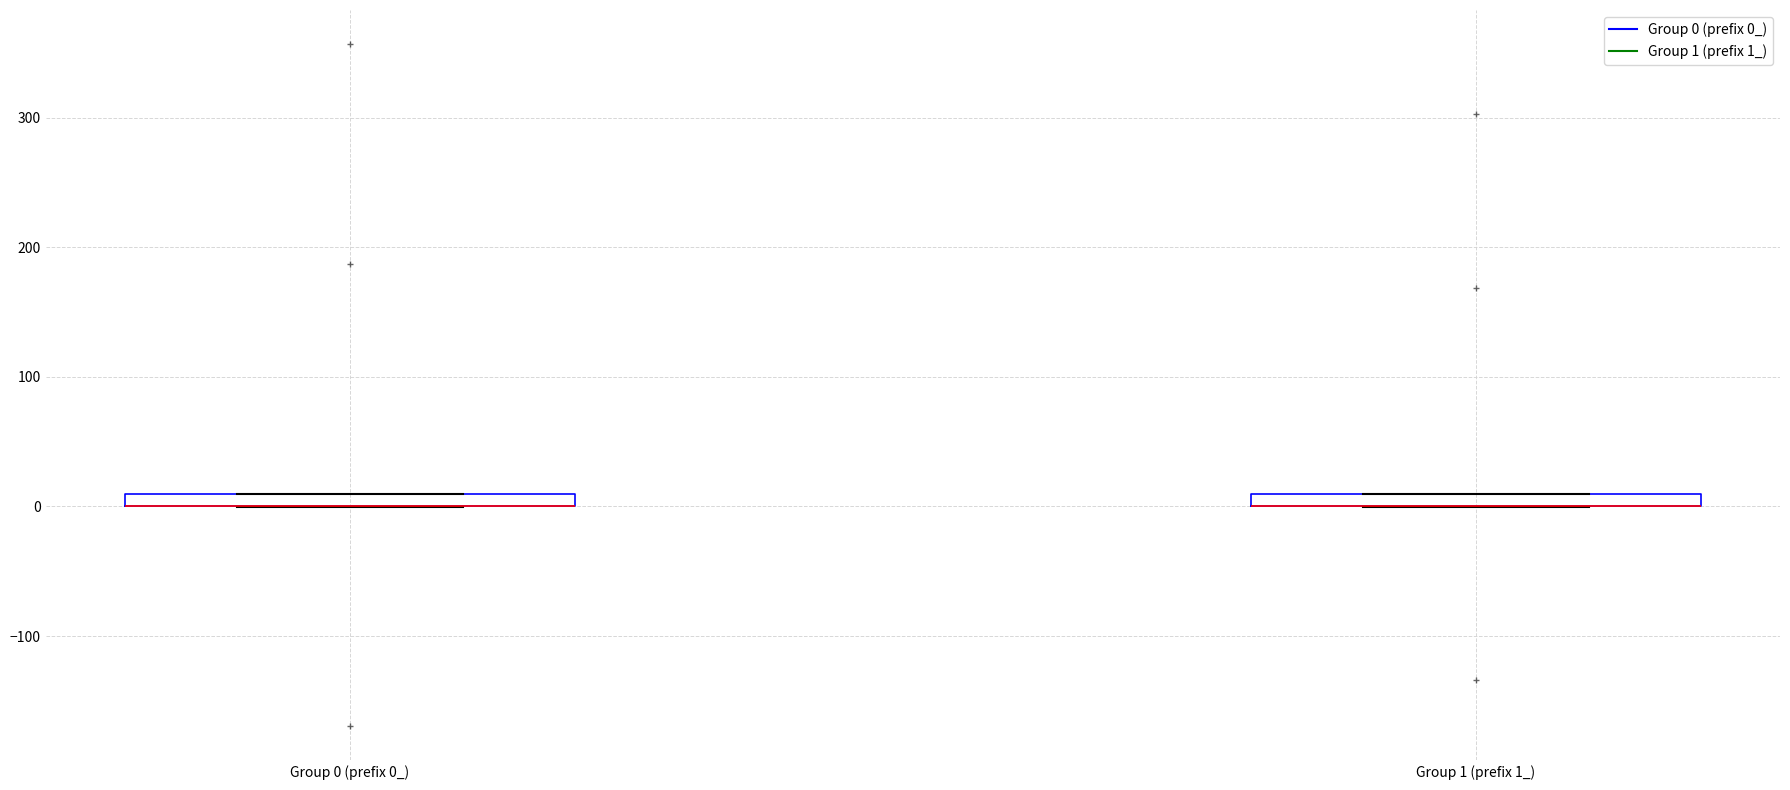

Where is the lower edge of the box for Group 0 (prefix 0_) on the y-axis? The values are not printed on the chart, so give them approximately, as read against the axis.

0